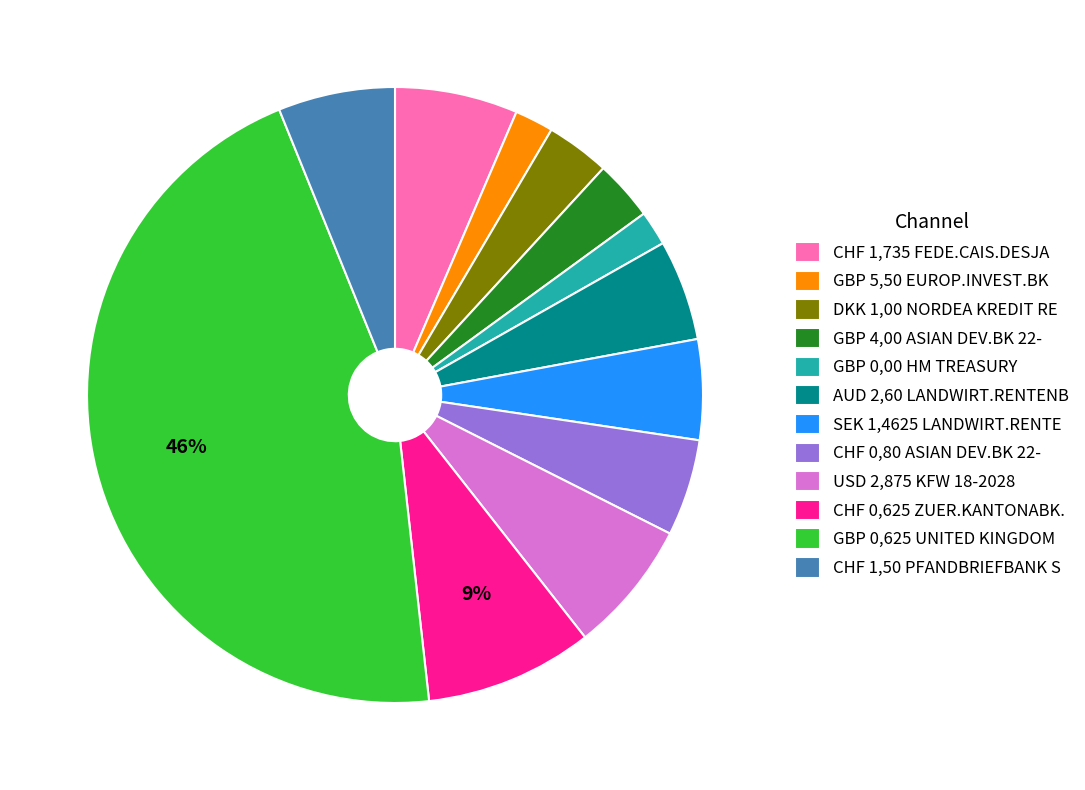

Combined, do AUD 2,60 LANDWIRT.RENTENB and DKK 1,00 NORDEA KREDIT RE account for over 50%?

No